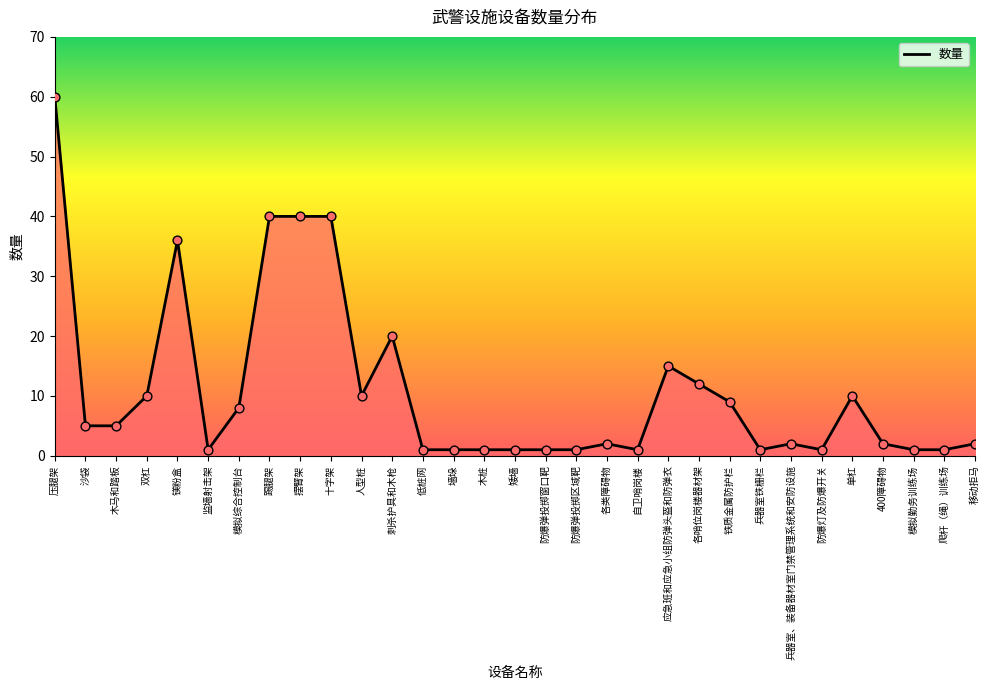

What is the change in value from 踢腿架 to 兵器室、装备器材室门禁管理系统和安防设施?

-38